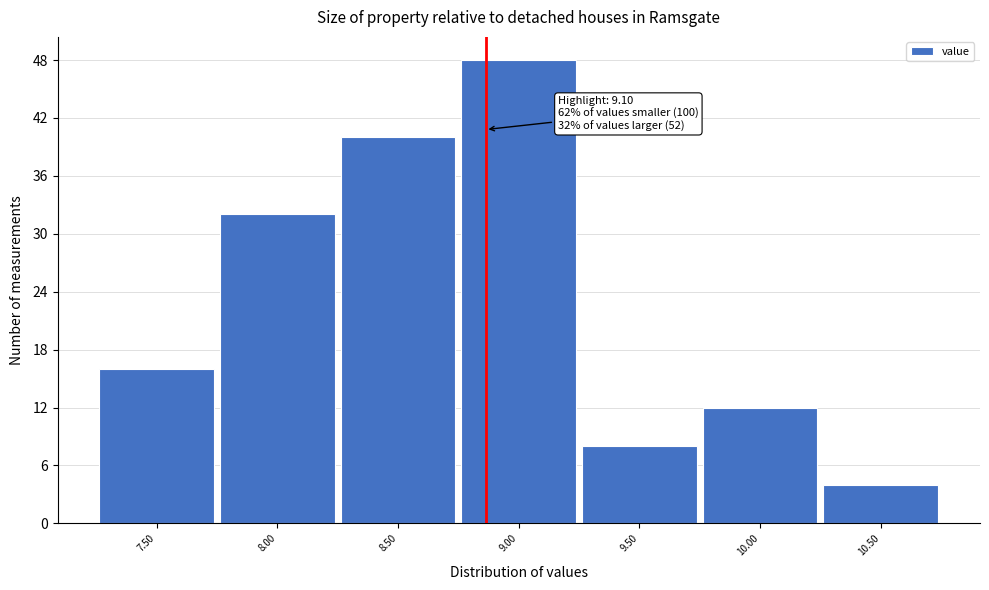

Reading right to left, list all the values displayed in this chart.

10.50=4	10.00=12	9.50=8	9.00=48	8.50=40	8.00=32	7.50=16